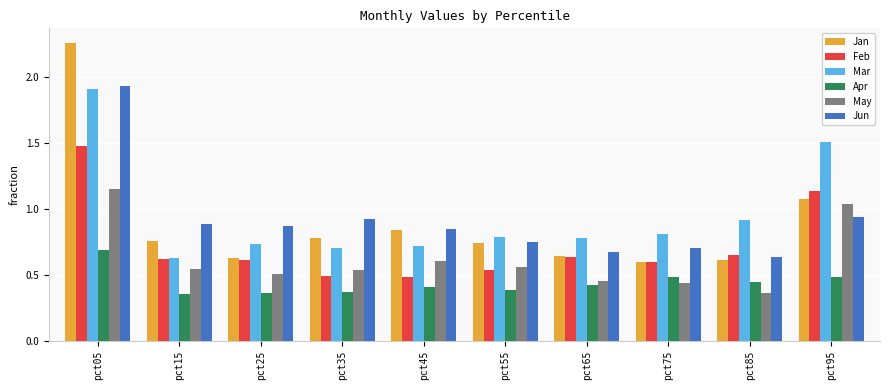

What is the sum of all May values?

6.2